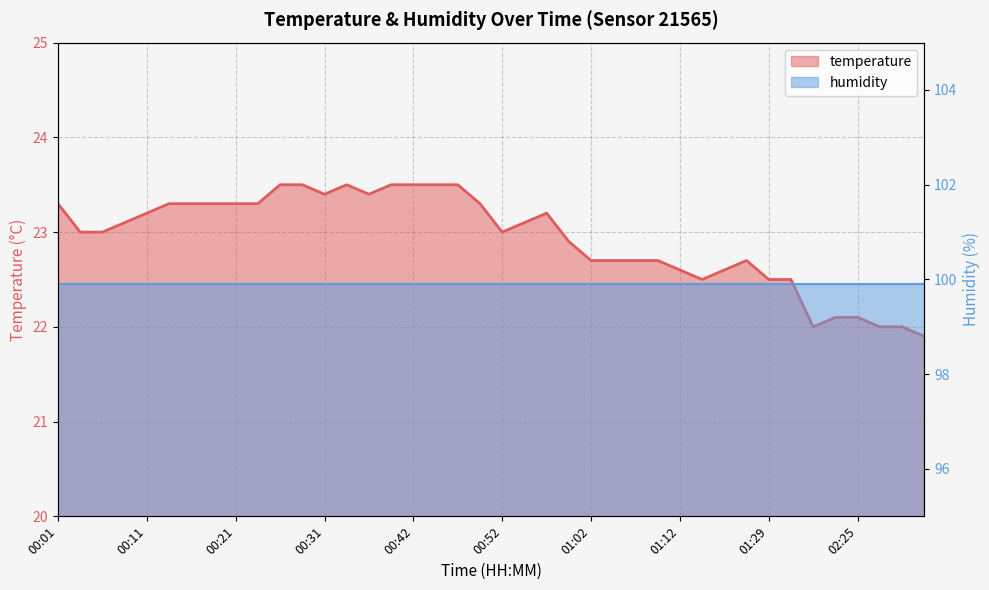

How many values exceed 23?

20